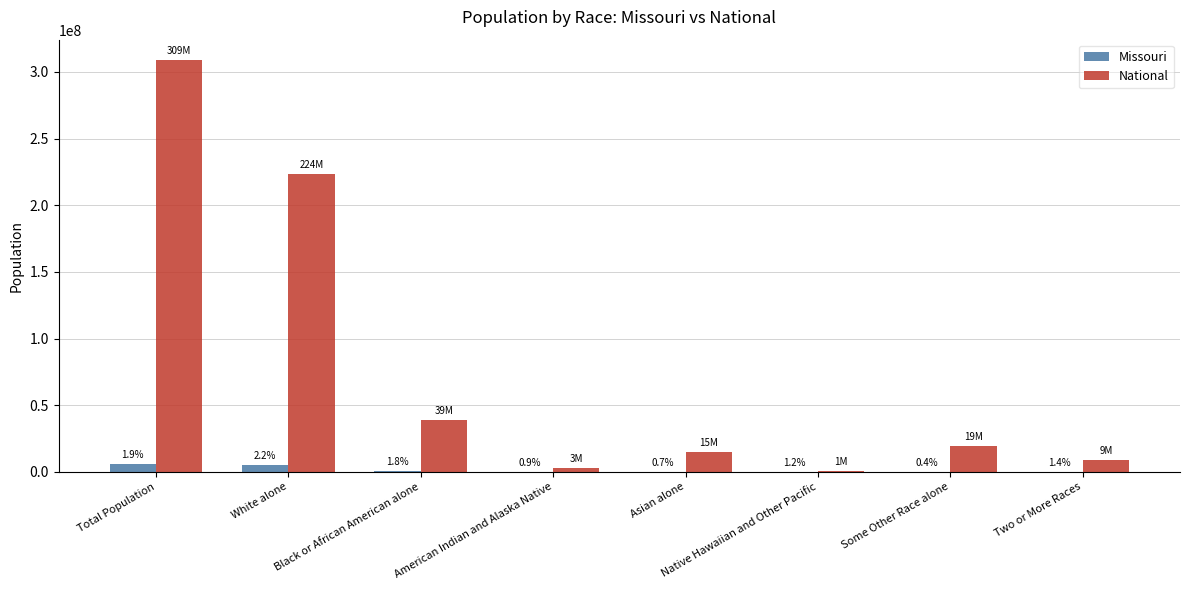

How many groups of bars are there?

8